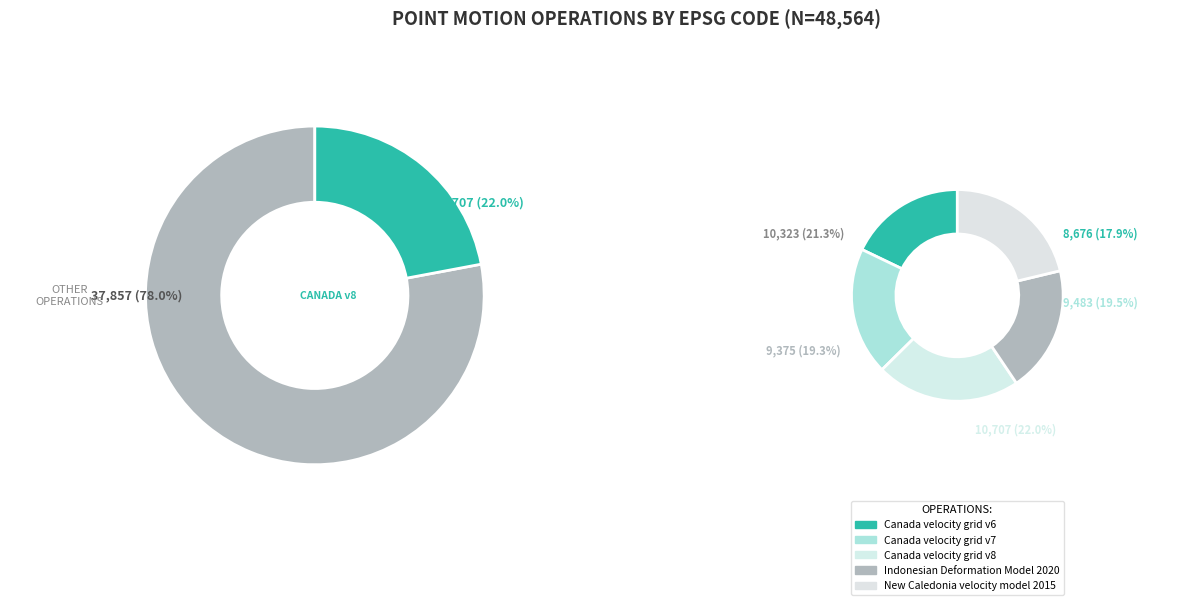

What is the change in value from Canada velocity grid v6 to Canada velocity grid v8?

+2031